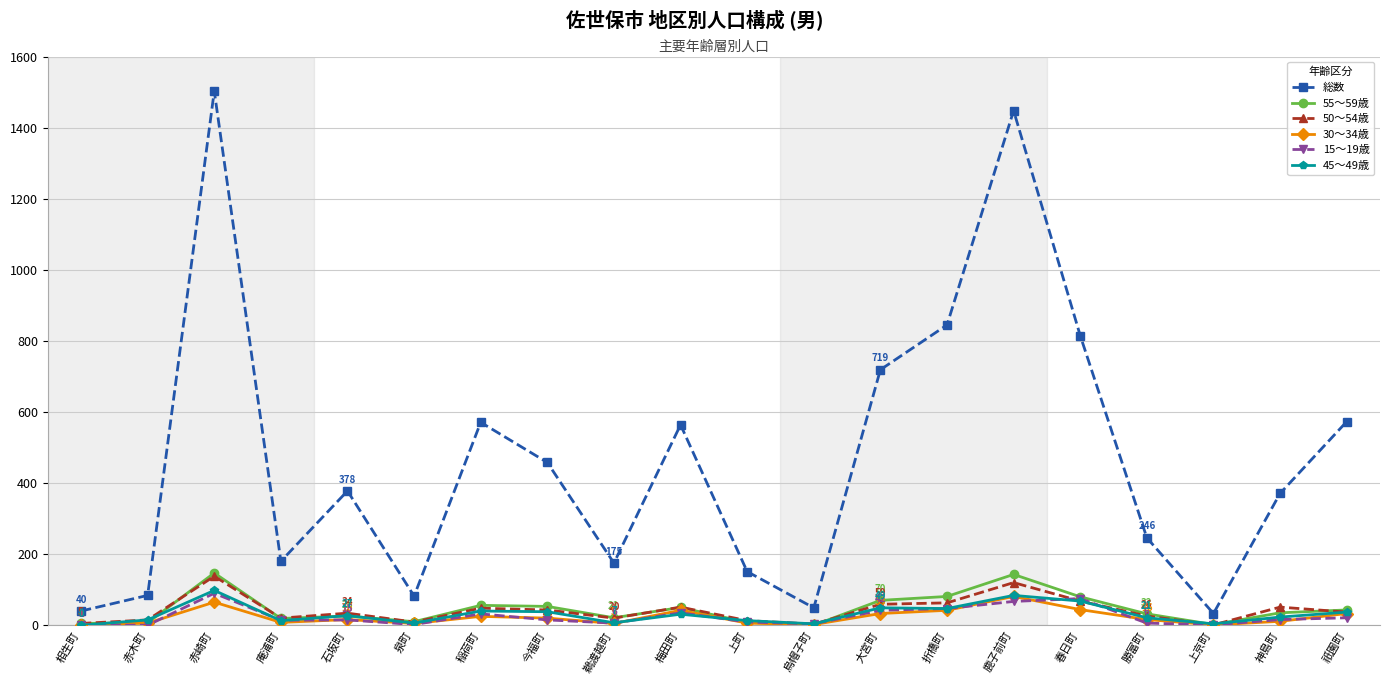

Count the number of categories in the chart.

20